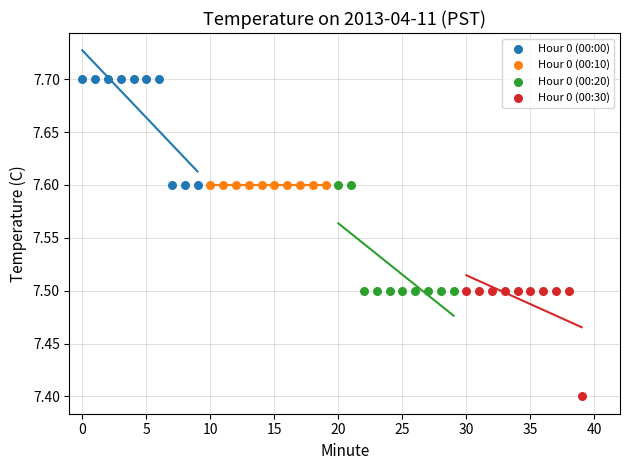

Which series contains the lowest Y value?

Hour 0 (00:30)